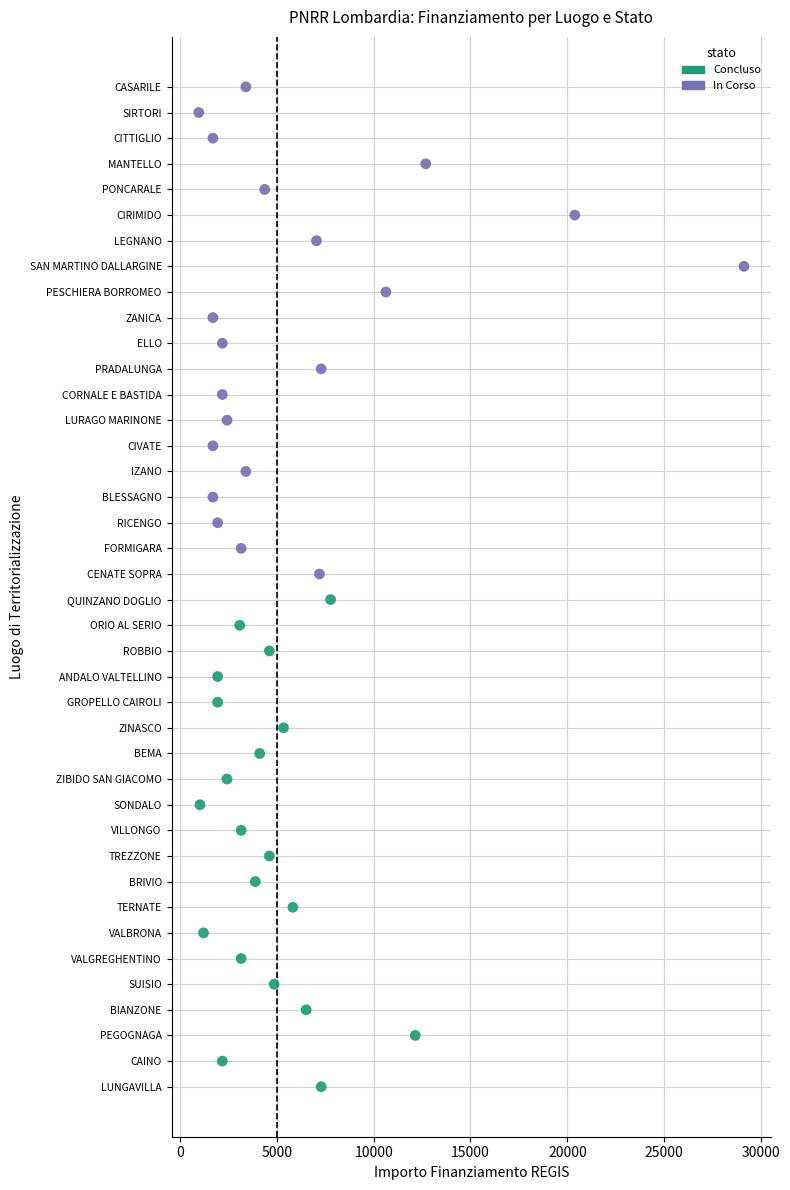

Which series reaches the maximum Y coordinate?

In Corso